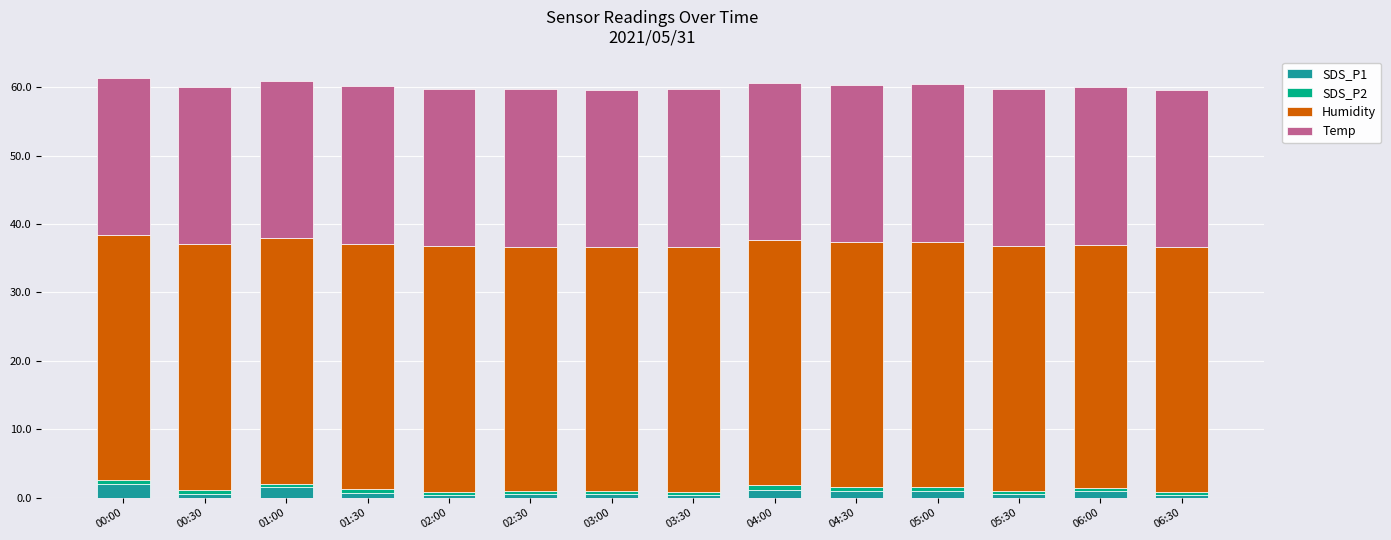

Is it true that SDS_P1 equals 0.6 at 00:30?

True